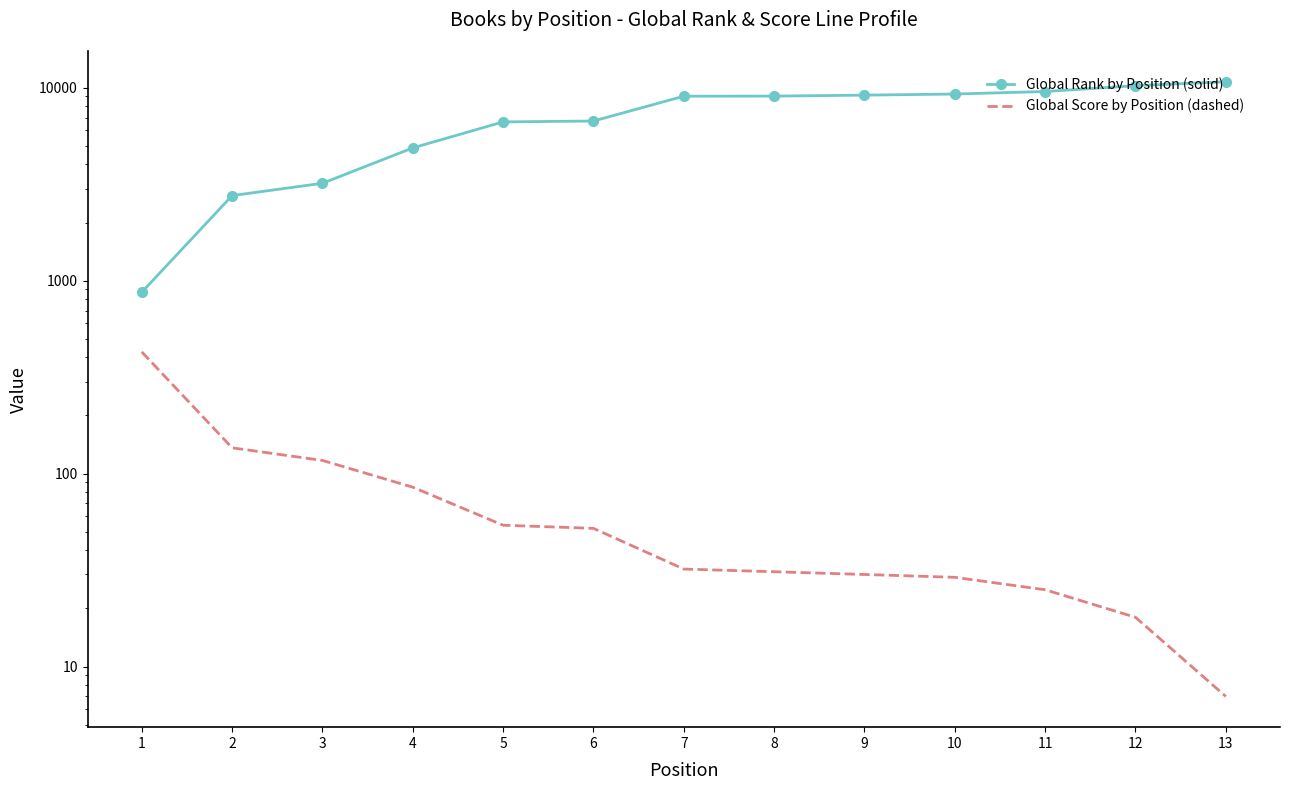

Rank the series at 11 from highest to lowest value.

Global Rank by Position (solid), Global Score by Position (dashed)